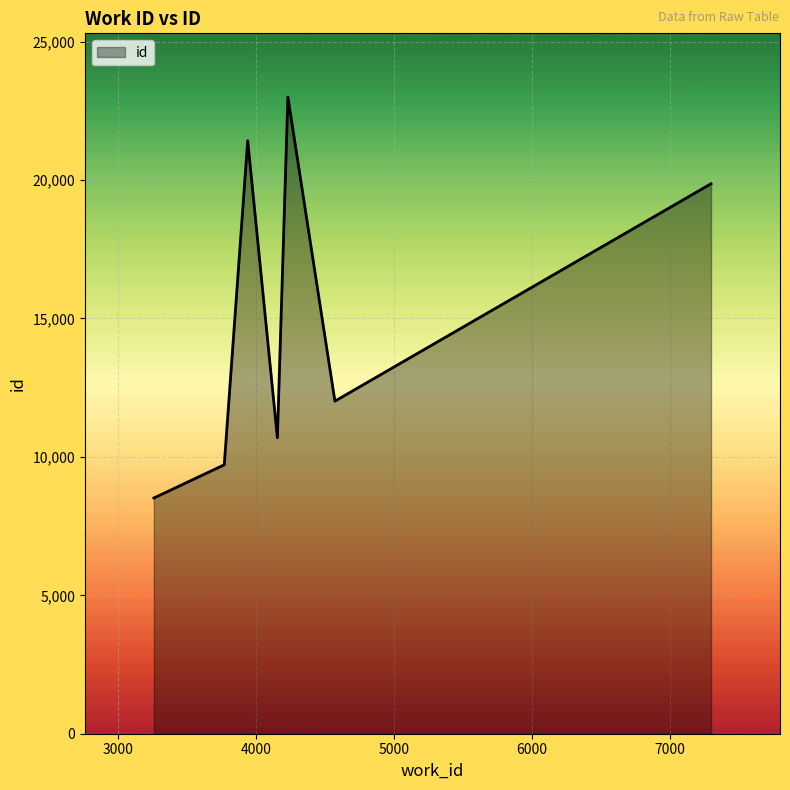

How many distinct data groups are displayed?

1